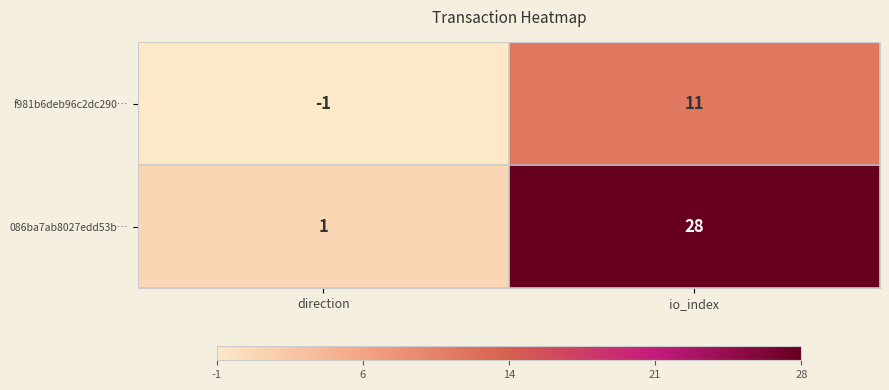

Reading left to right, extract all data points from this chart.

f981b6deb96c2dc290…: direction=-1	io_index=11
086ba7ab8027edd53b…: direction=1	io_index=28